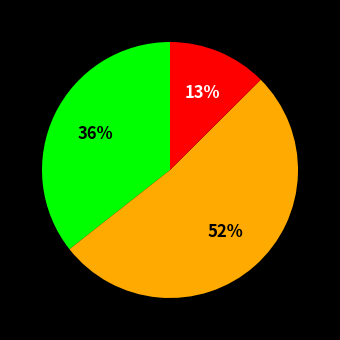

Is there a majority slice in this chart?

Yes